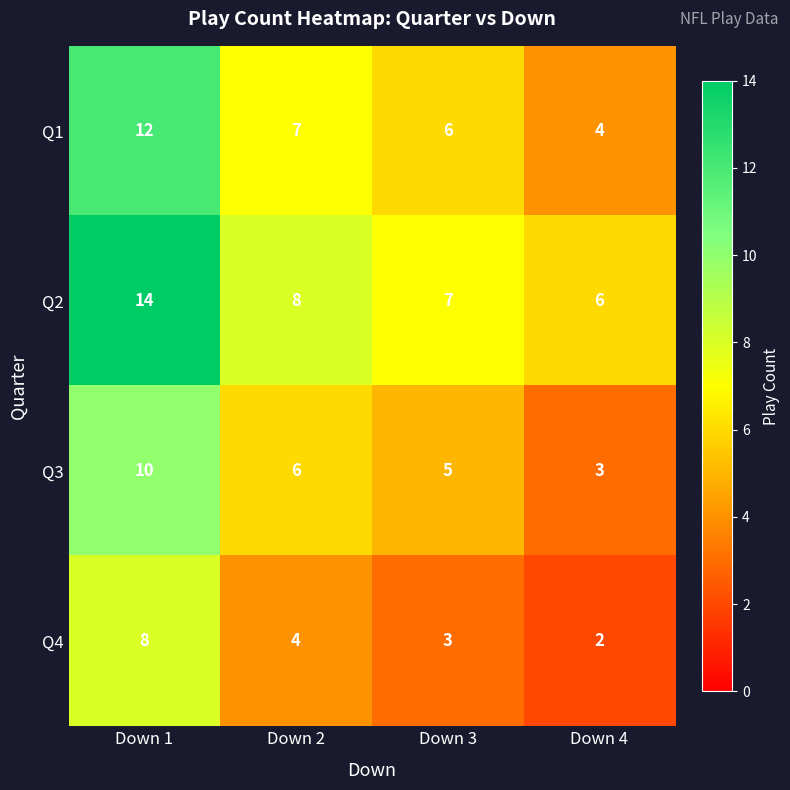

At which category does the chart reach its peak across all series?

Down 1